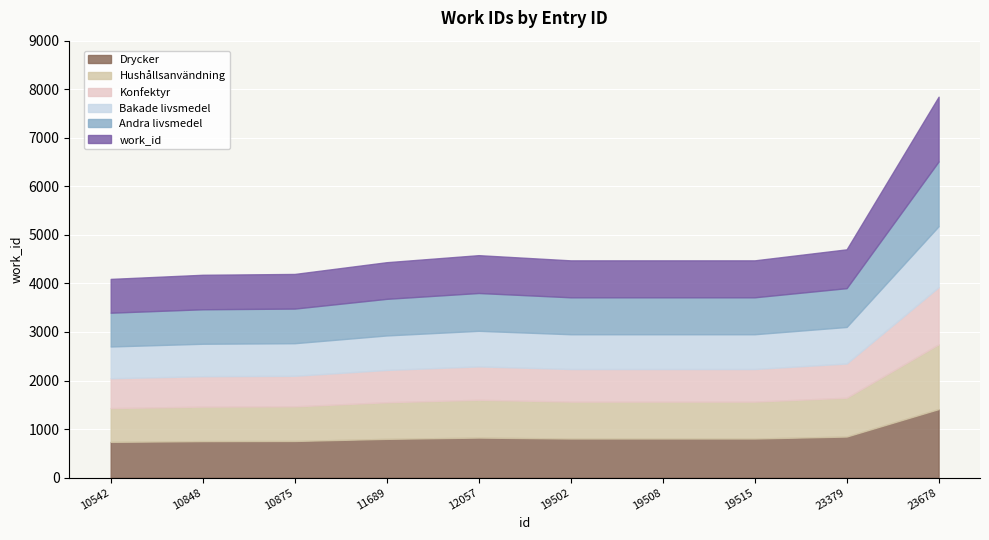

True or false: the data shows 7846 at 23678.

True